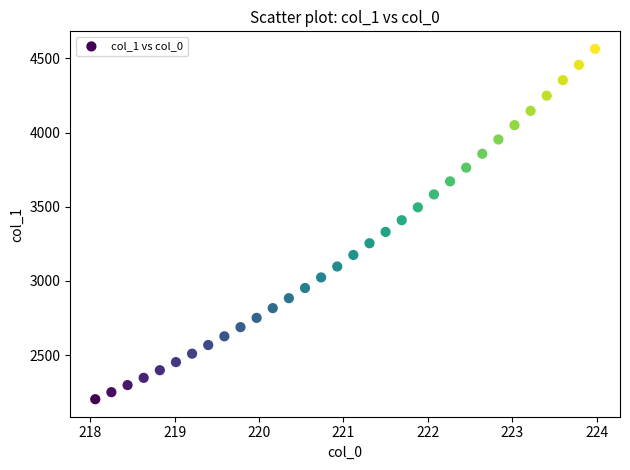

What Y value in the scatter plot is closest to 3383?

3409.2